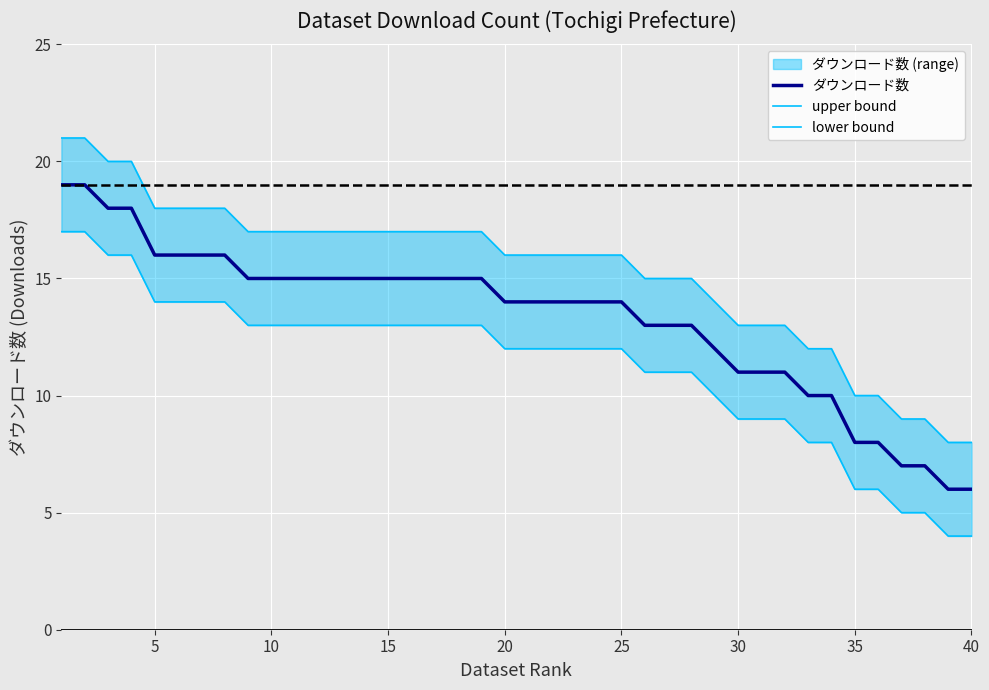

How many values in the ダウンロード数 series are below 14?

15